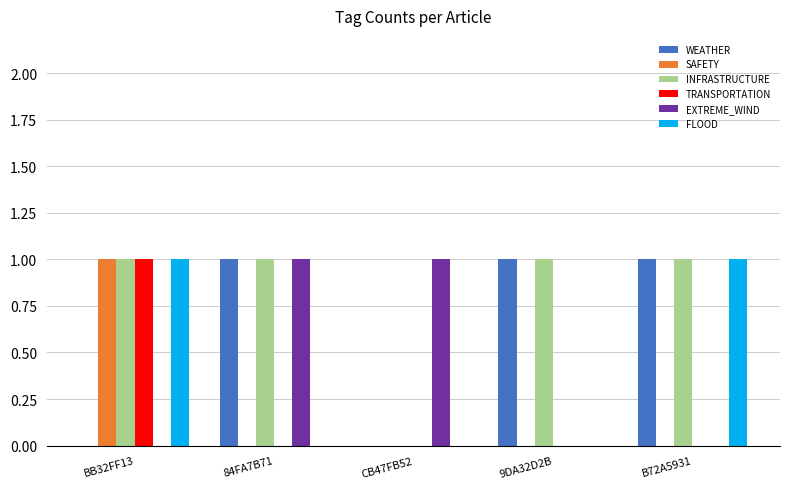

What is the sum of all INFRASTRUCTURE values?

4